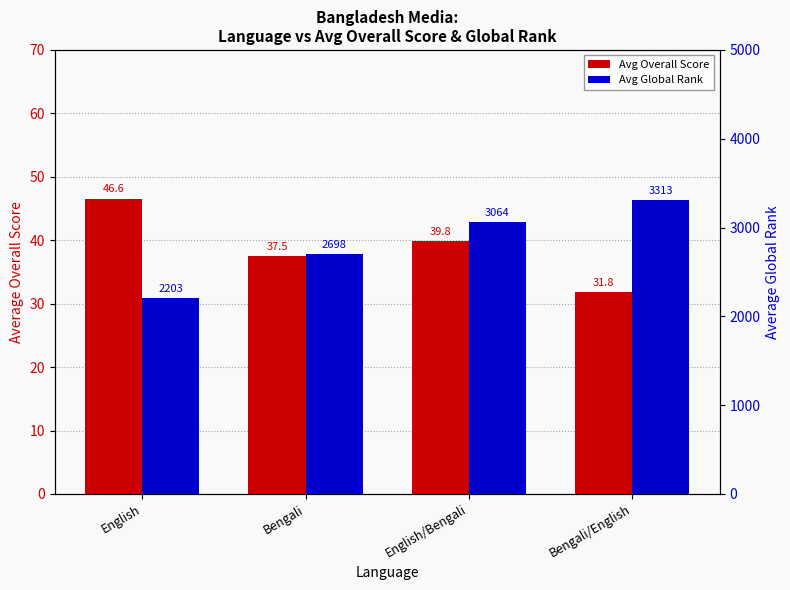

At how many categories does at least one series exceed 2139?

4